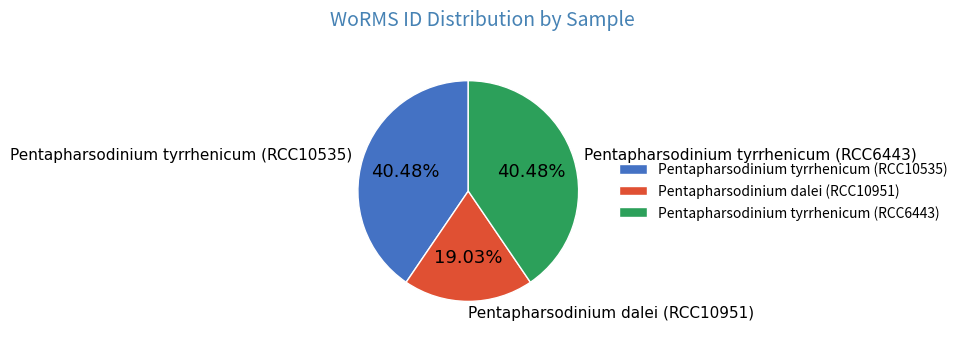

Approximately how many times larger is the value at Pentapharsodinium tyrrhenicum (RCC6443) compared to Pentapharsodinium tyrrhenicum (RCC10535)?

1.0